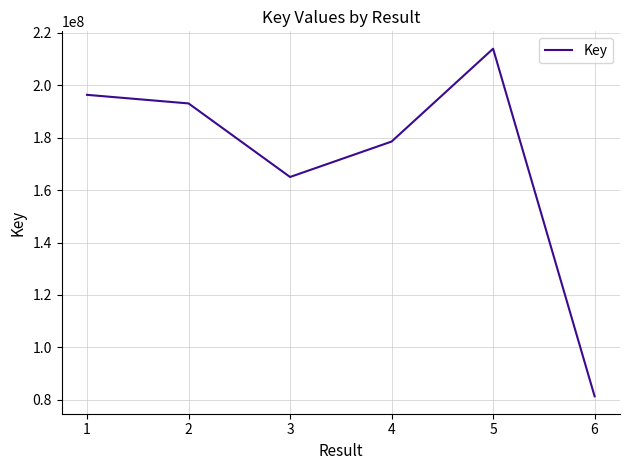

At which category does the chart reach its peak across all series?

5